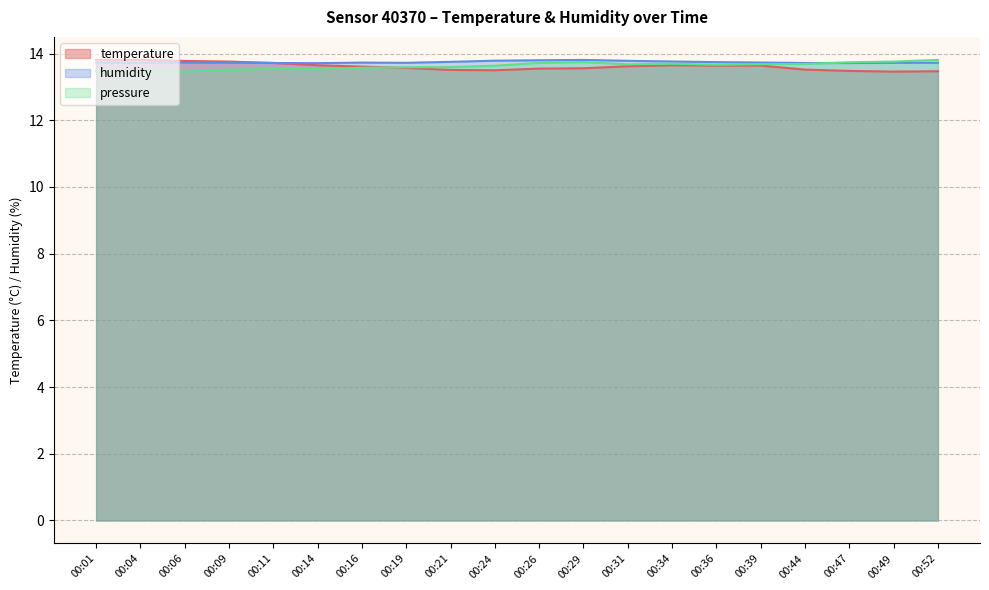

What is the sum of all pressure_norm values?

272.6